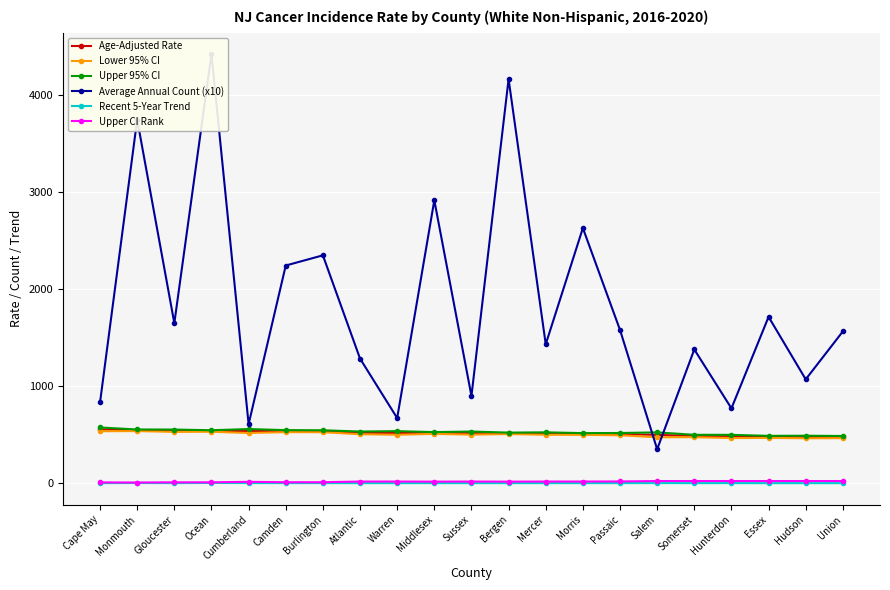

The Recent 5-Year Trend series shows -0.2 at Passaic. True or false?

True